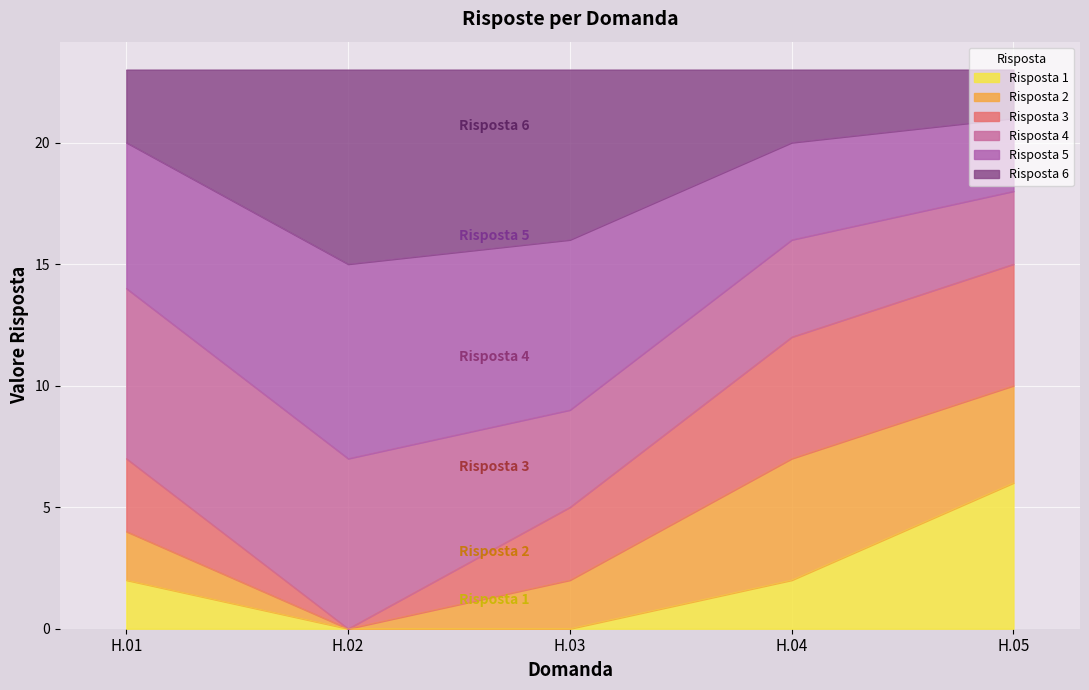

What is the sum of all Risposta 1 values?

10